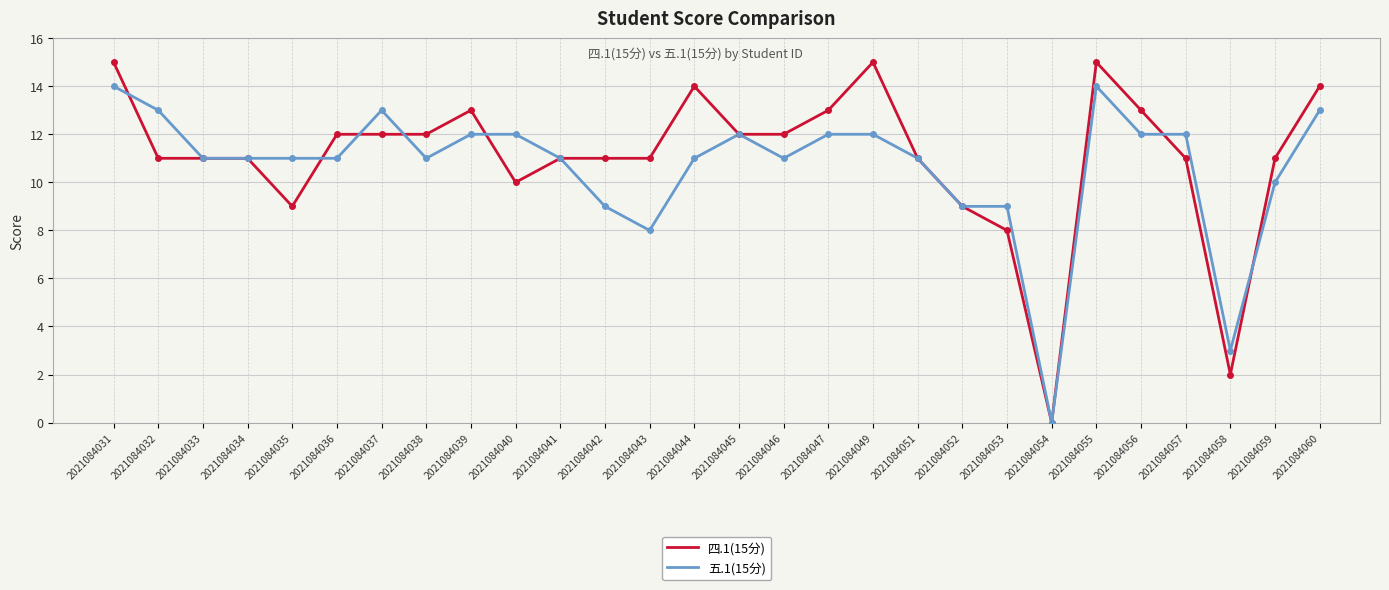

What are all the series names shown in the legend?

四.1(15分), 五.1(15分)